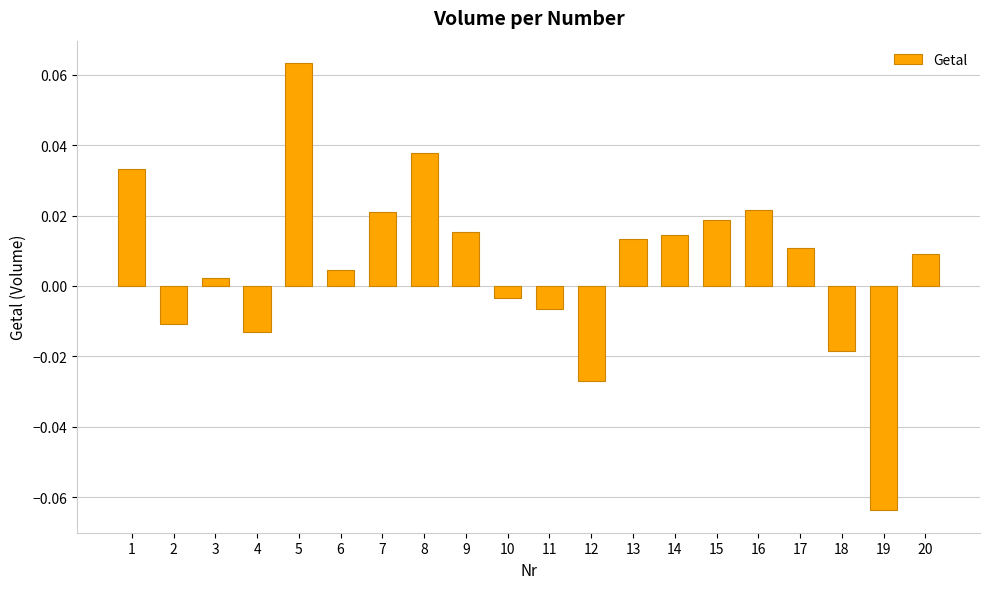

Between 4 and 14, which is larger?

14